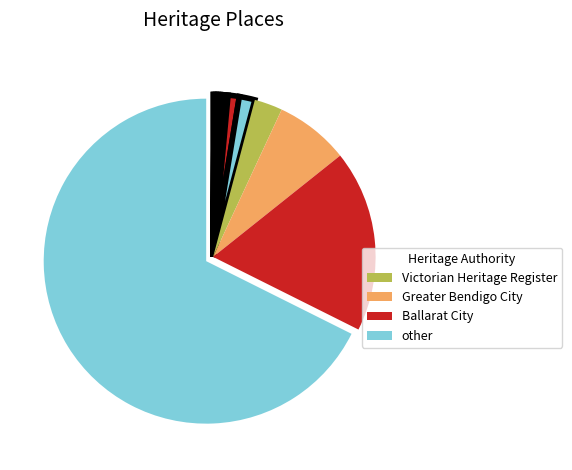

Count the number of slices in the pie.

12